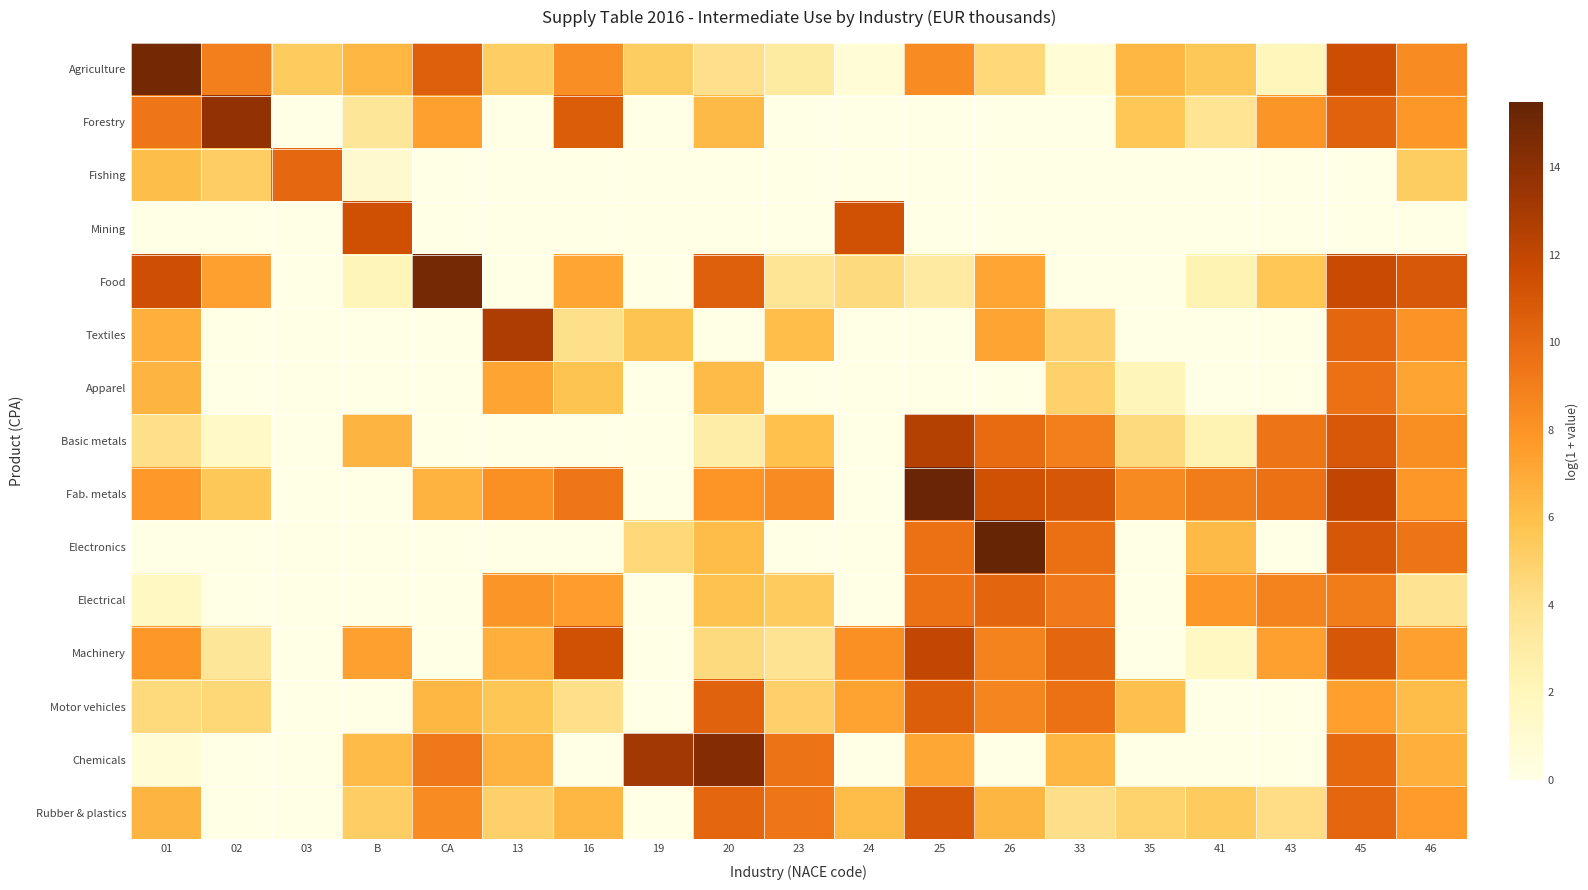

Rank the series by their maximum value, from highest to lowest.

Electronics, Fab. metals, Agriculture, Food, Chemicals, Forestry, Textiles, Basic metals, Machinery, Mining, Rubber & plastics, Motor vehicles, Electrical, Fishing, Apparel